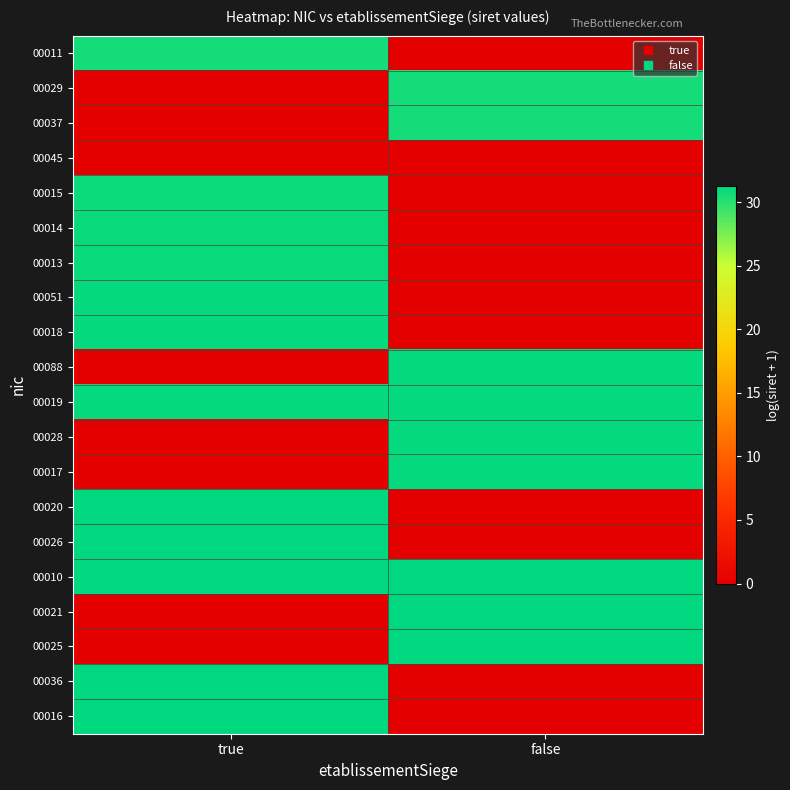

List the series in order of their peak value, highest first.

00036, 00025, 00010, 00021, 00016, 00026, 00020, 00017, 00028, 00019, 00088, 00018, 00051, 00013, 00014, 00015, 00037, 00029, 00011, 00045